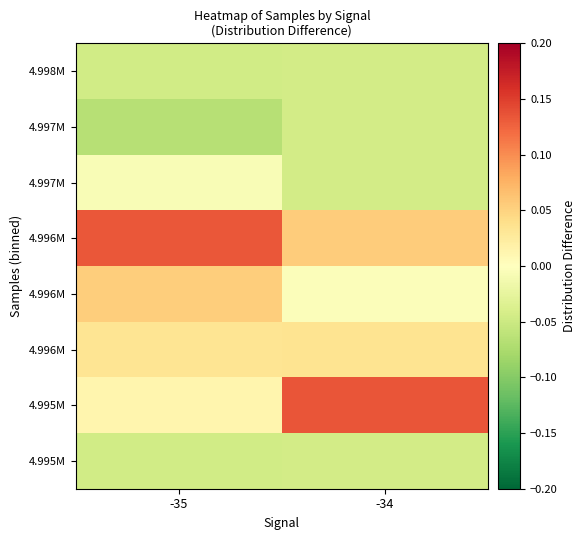

Which label corresponds to the smallest value in the chart?

-35